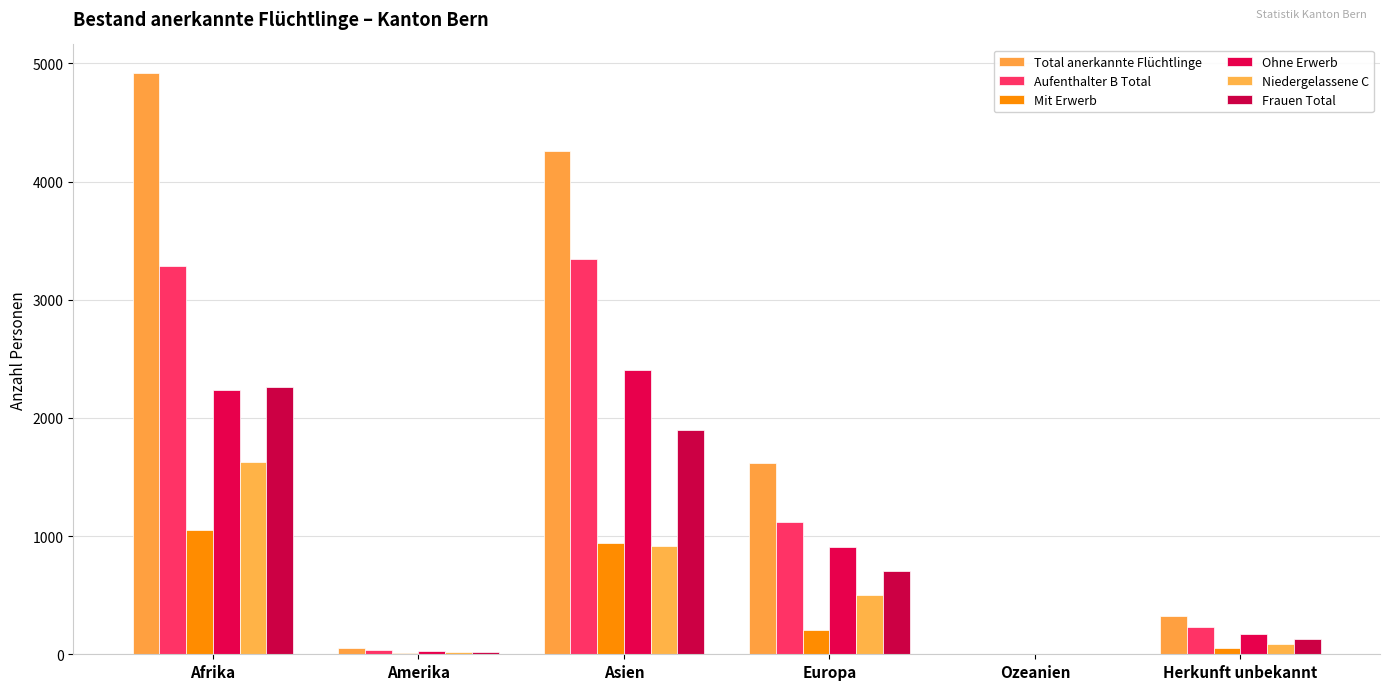

What is the label of the 1st bar from the right?

Herkunft unbekannt